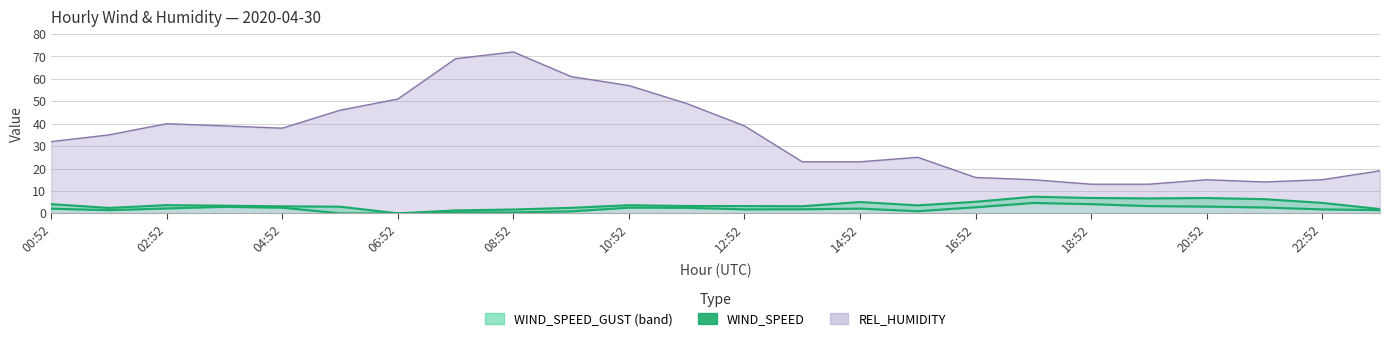

The chart shows a value of 1.0 at 00:52. True or false?

False